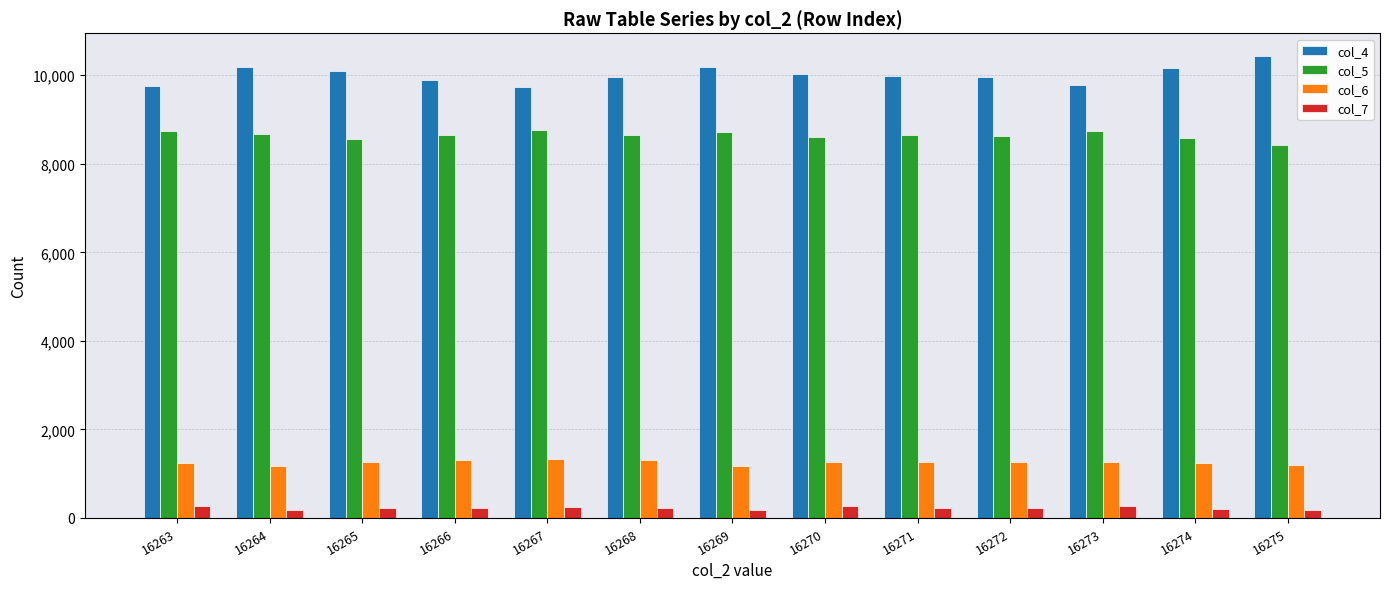

What is the average value of the col_6 series?

1249